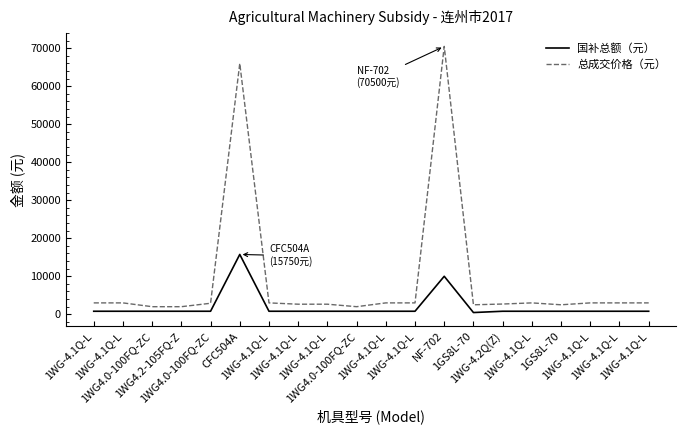

Which category has the highest value in the 国补总额（元） series?

CFC504A